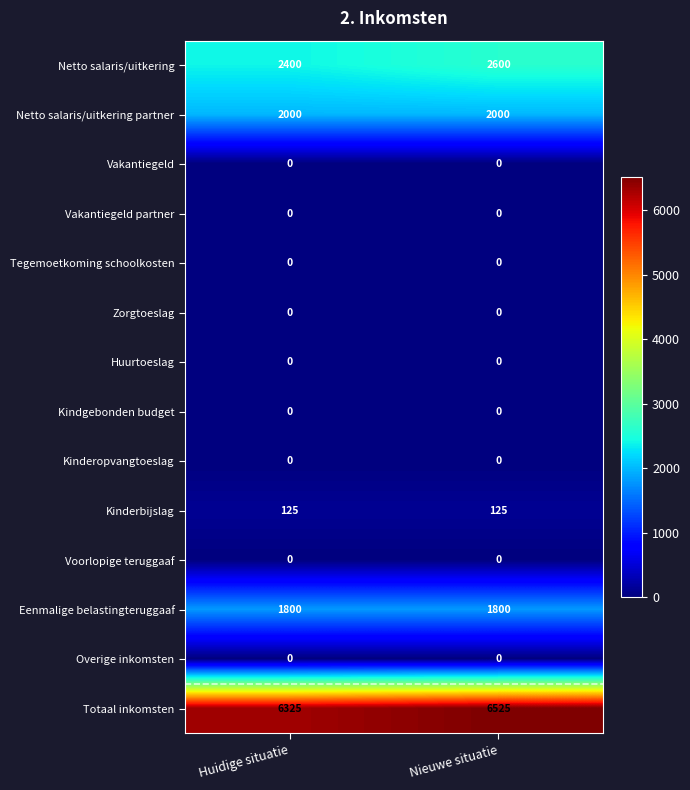

At which category is the sum across all series the highest?

Nieuwe situatie